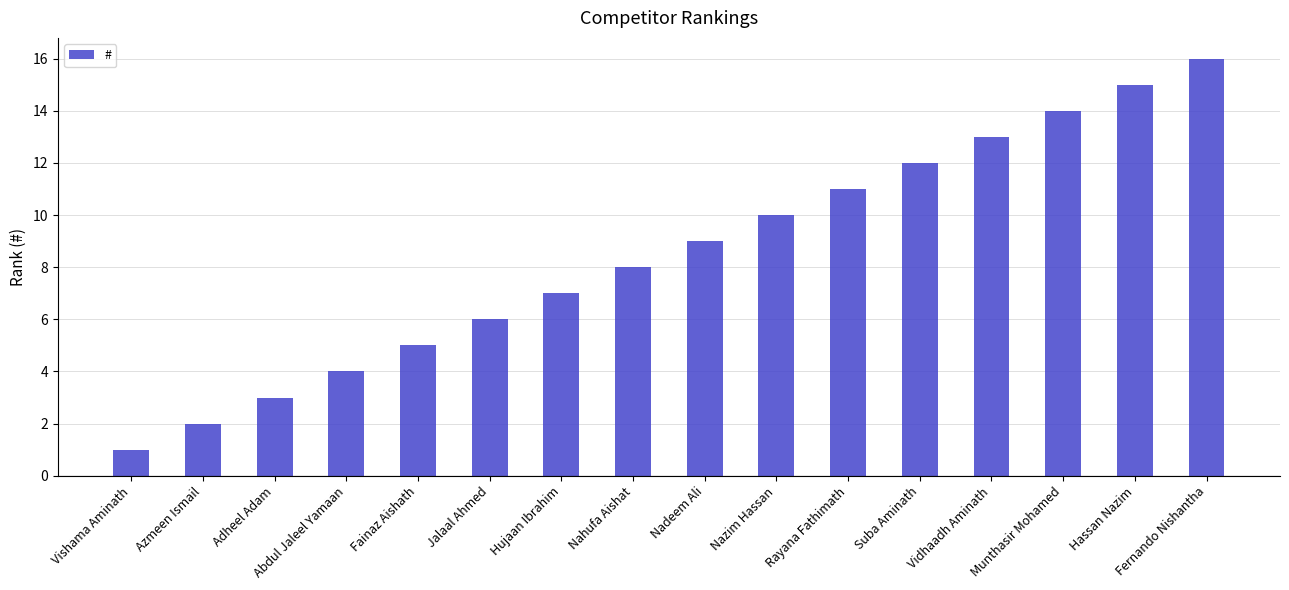

How many categories are shown in the chart?

16